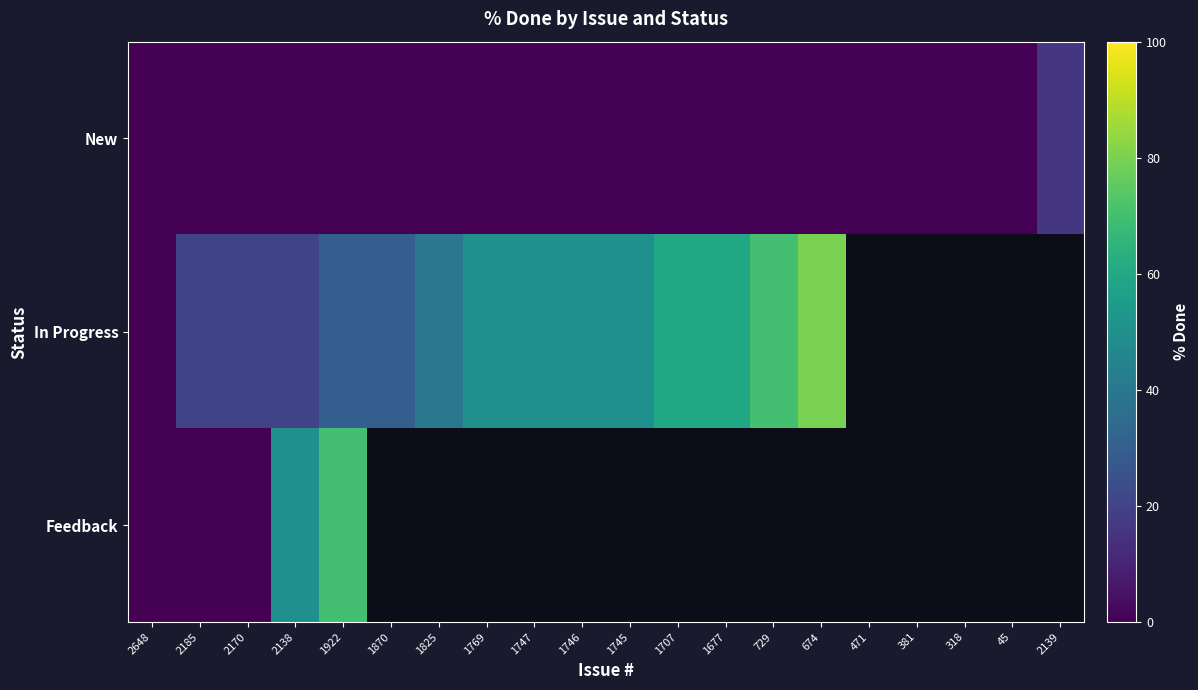

What is the sum of the In Progress values at 2648 and 1746?

50.0